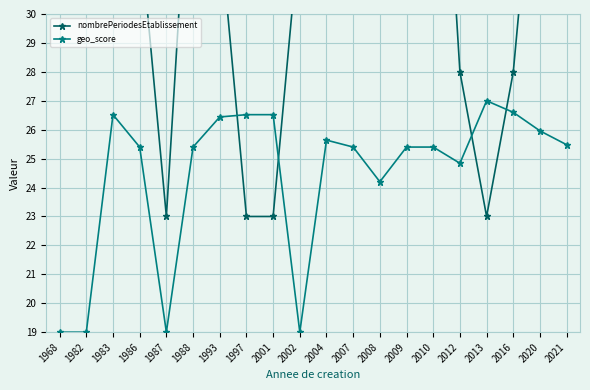

Between 1983 and 1987, which is larger?

1983